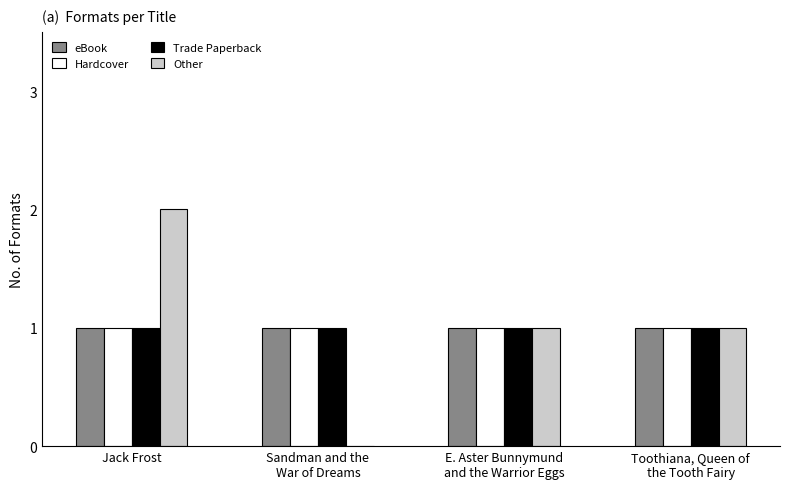

The Trade Paperback series shows 1 at E. Aster Bunnymund
and the Warrior Eggs. True or false?

True